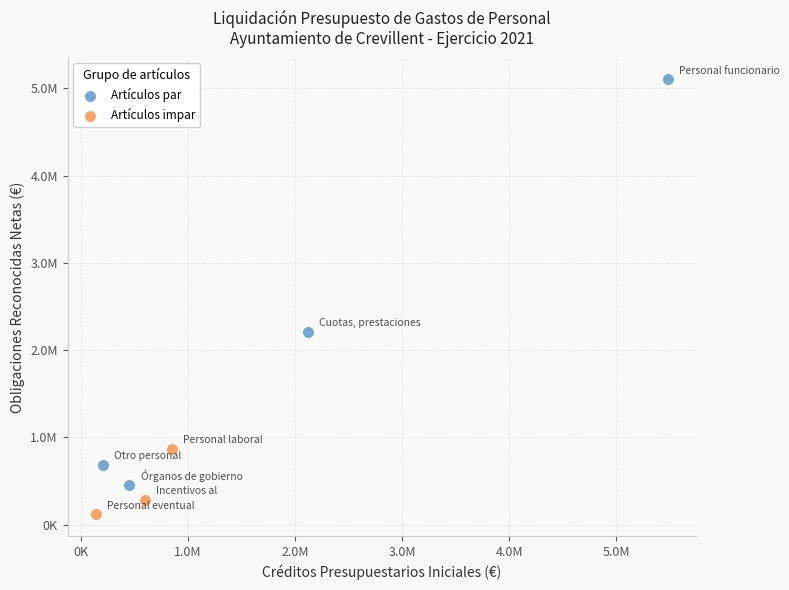

What are all the series names shown in the legend?

Artículos par, Artículos impar